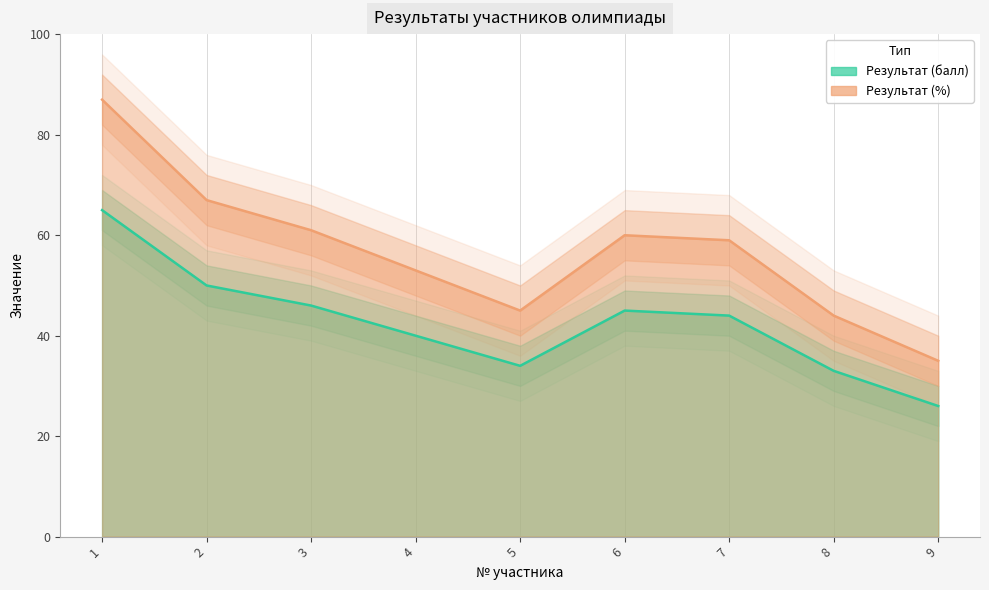

Where does the Результат (балл) series first go above 44?

1